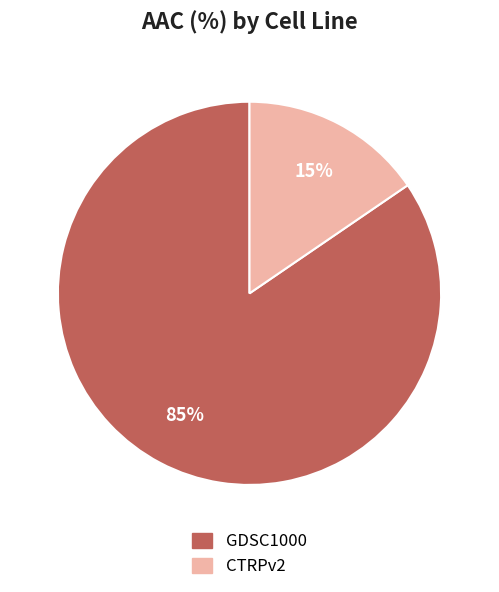

Rank the categories by value from lowest to highest.

CTRPv2, GDSC1000